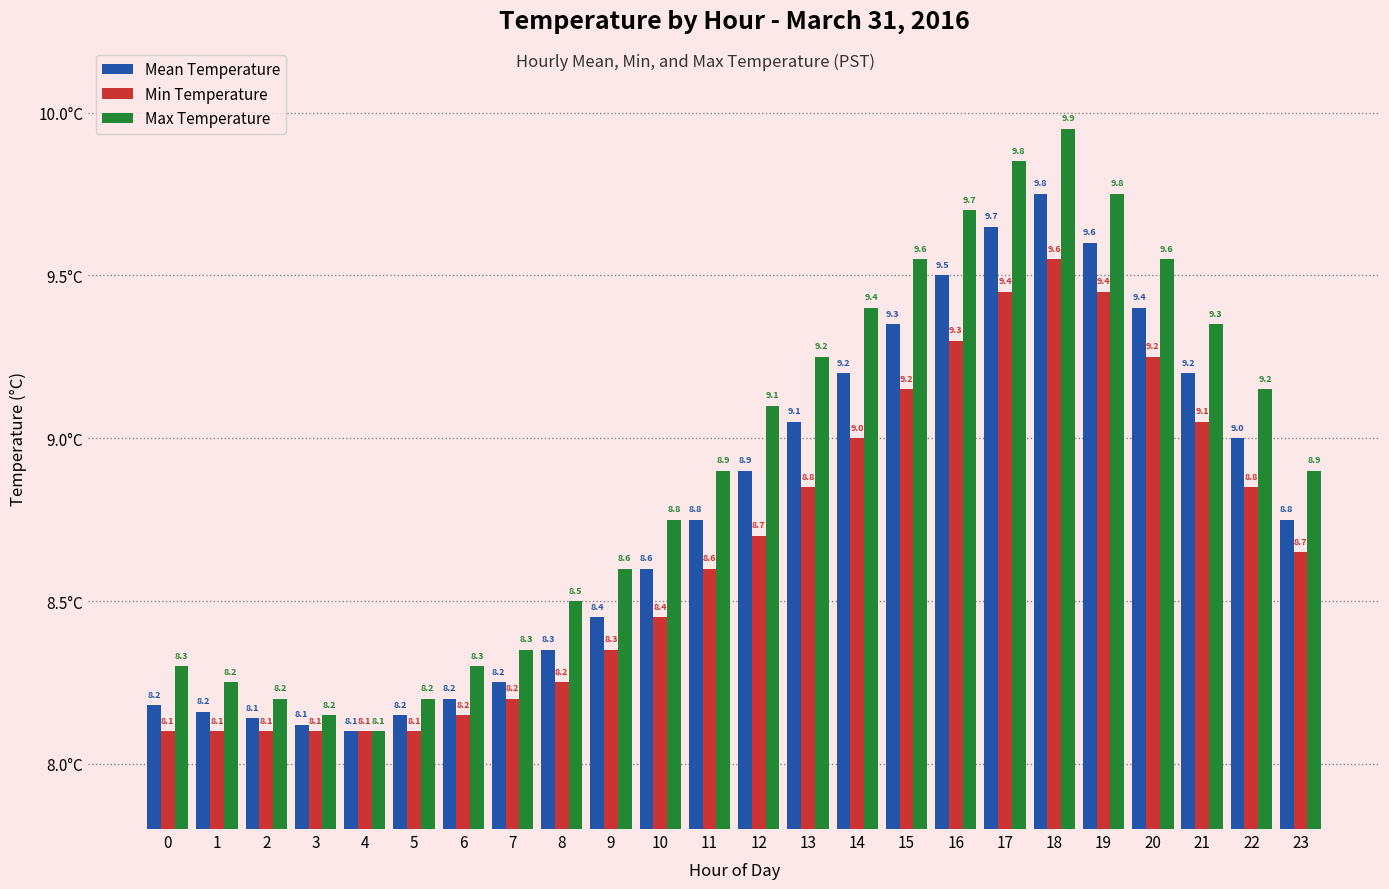

Is the value of Max Temperature at 1 greater than the value of Min Temperature at 2?

Yes